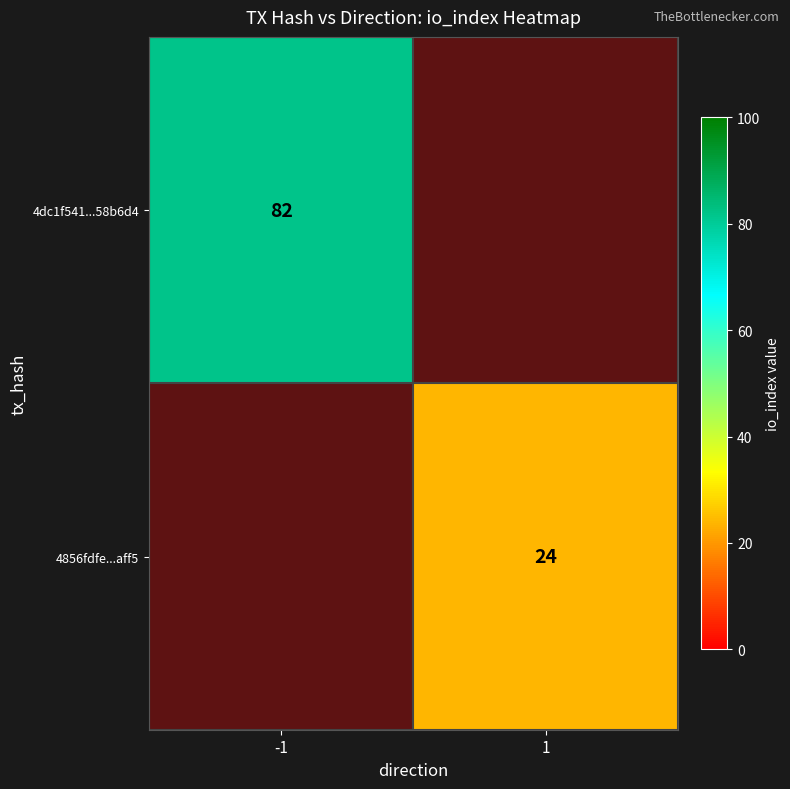

What is the smallest value displayed?

24.0